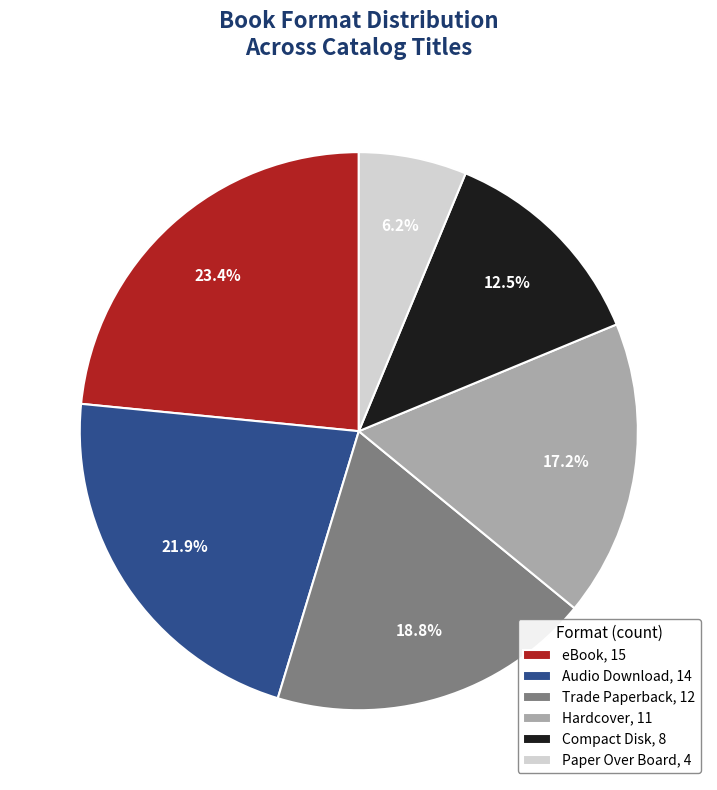

Is there any slice that represents more than half of the pie?

No